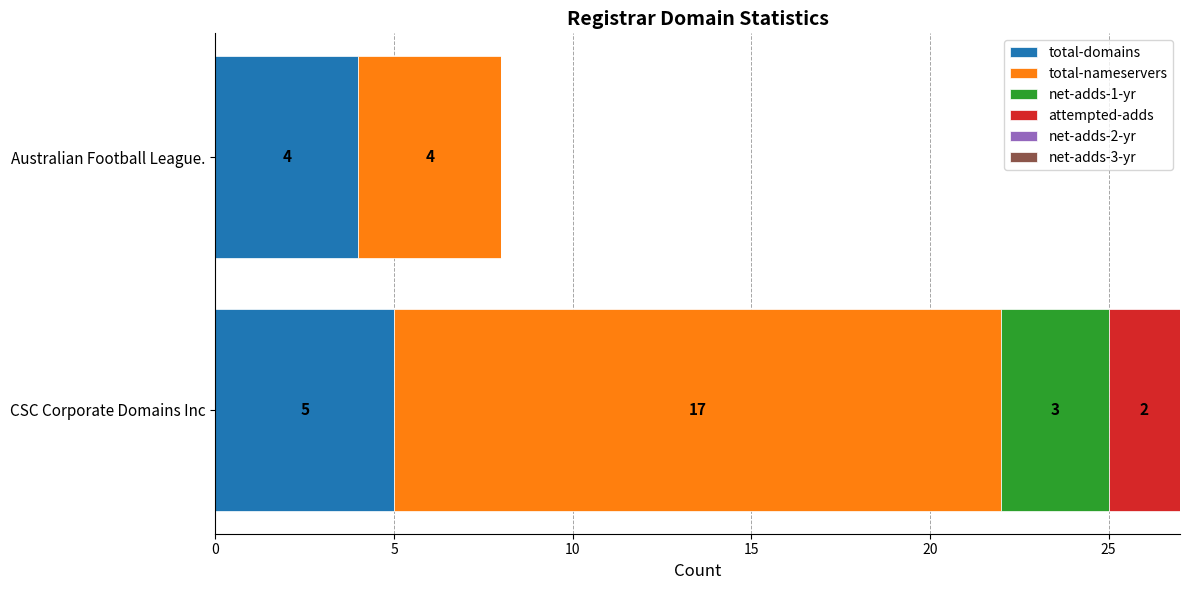

At which category is the sum across all series the highest?

CSC Corporate Domains Inc